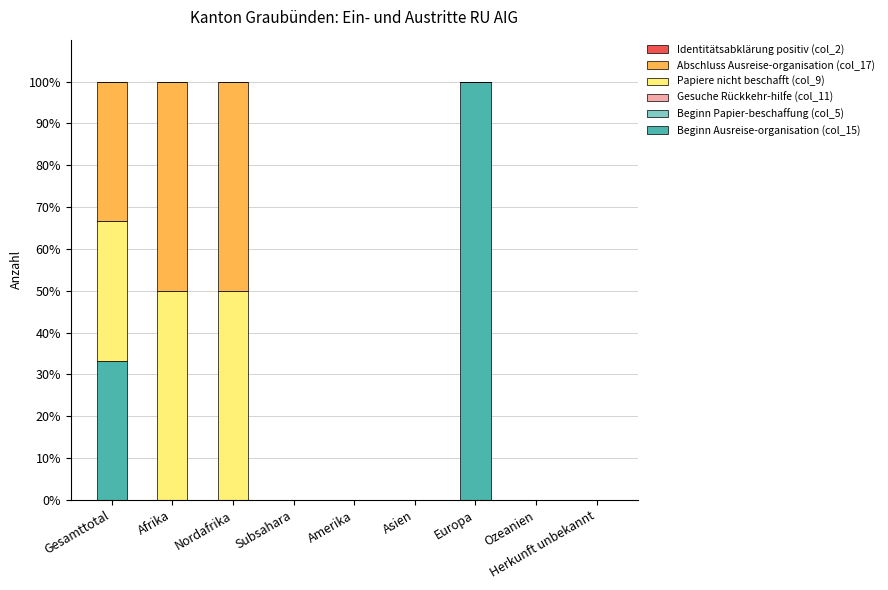

What is the maximum value for Beginn Ausreise-organisation (col_15)?

100.0